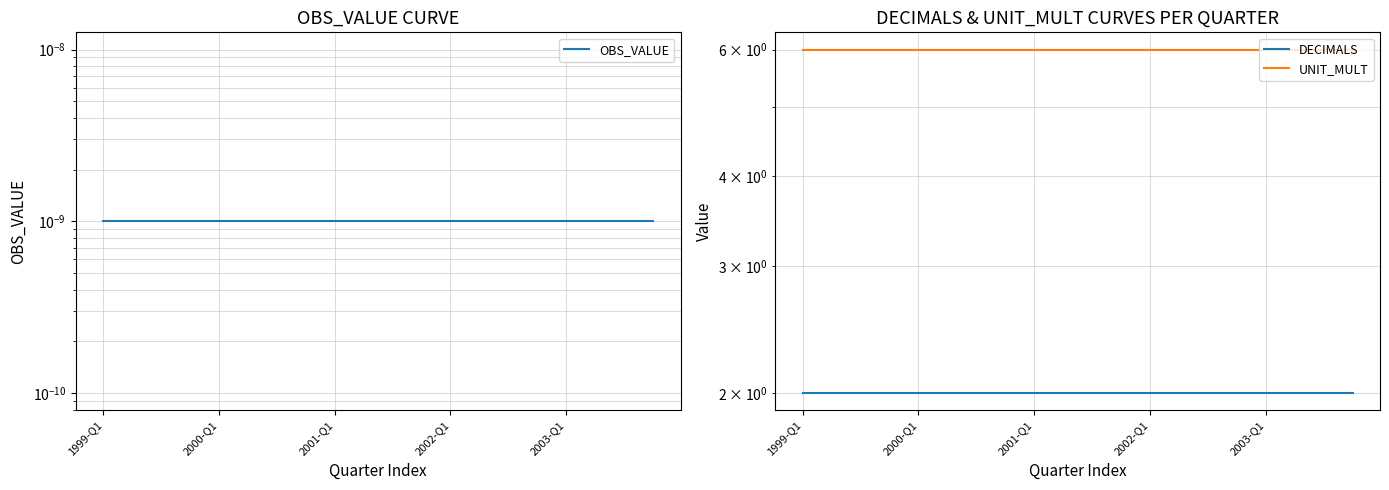

Which series has the largest range (max minus min)?

OBS_VALUE